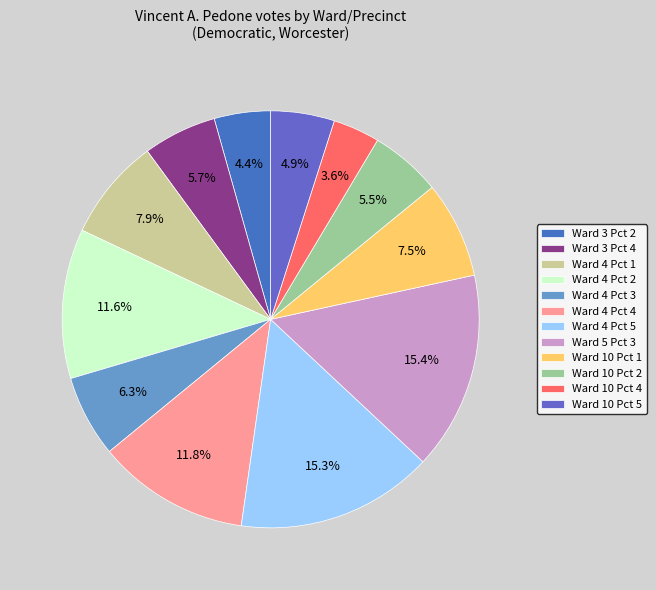

Does Ward 10 Pct 5 account for over 50% of the chart?

No